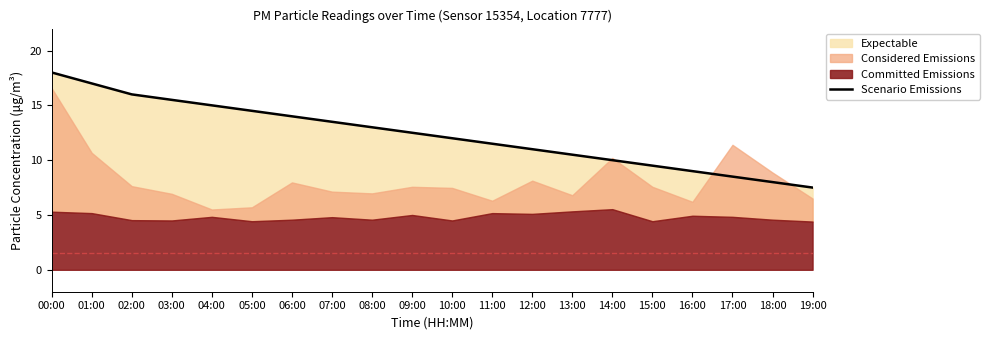

What is the difference between the maximum and minimum values?

10.5